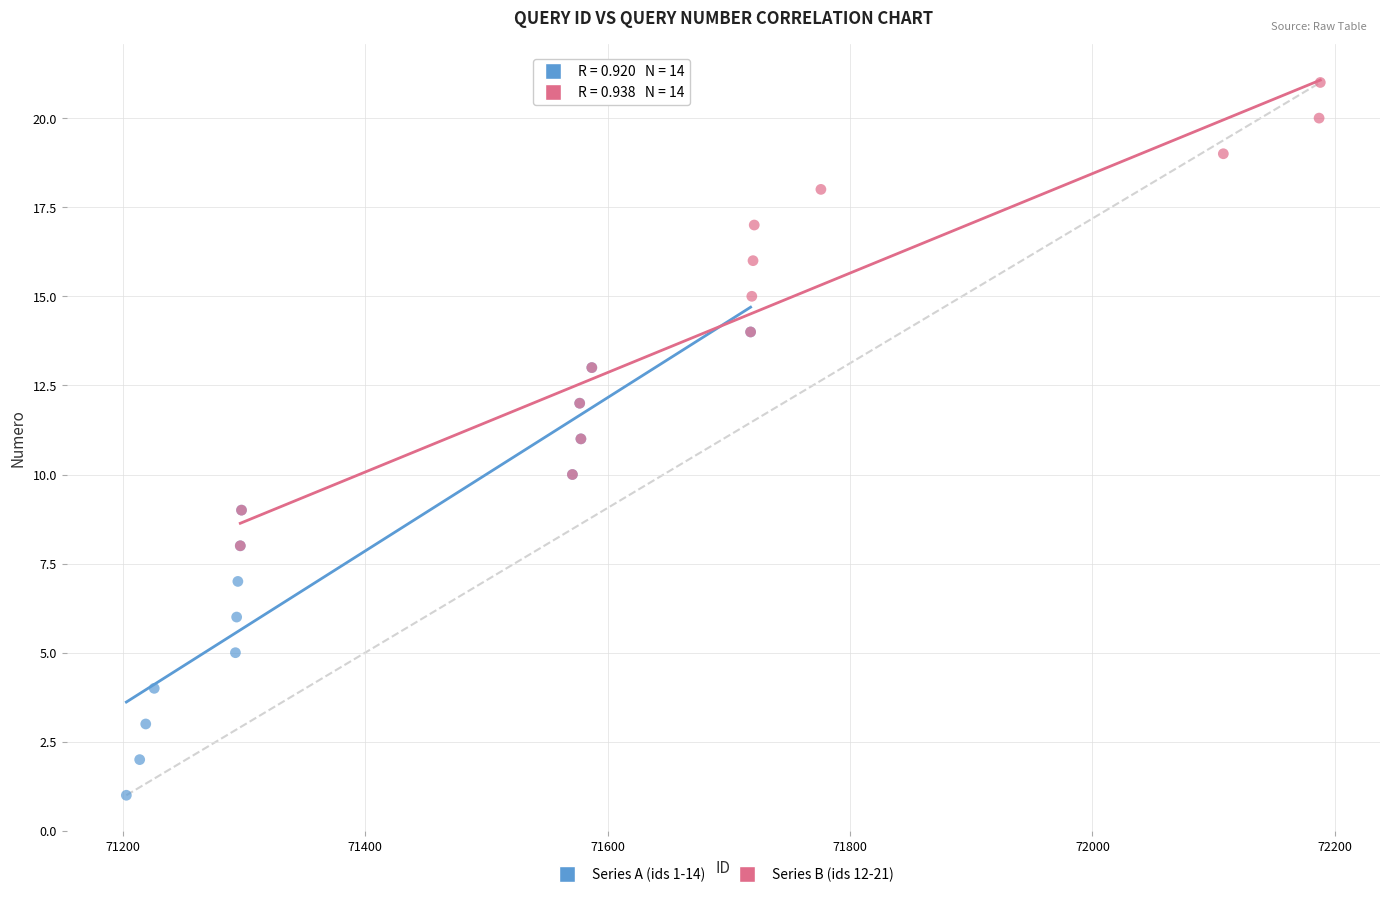

Which series reaches the maximum Y coordinate?

Series B (ids 12-21)